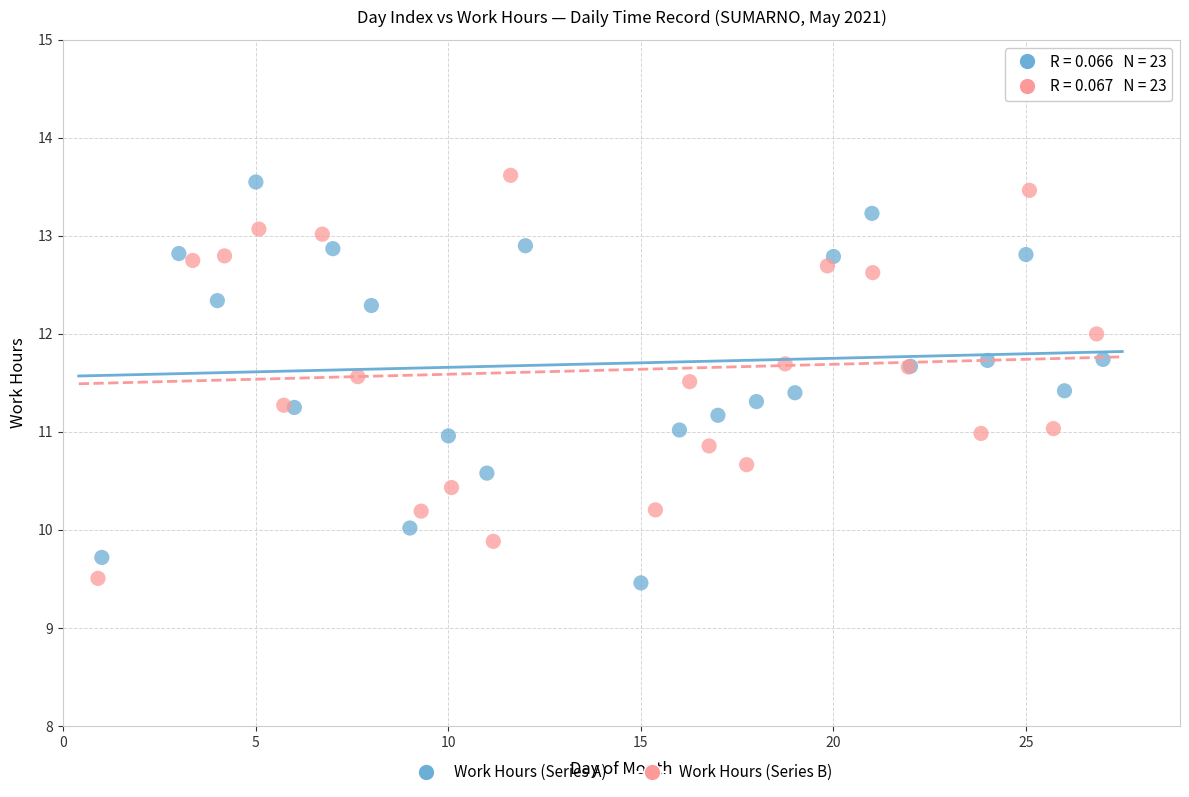

What are all the series names shown in the legend?

Work Hours (Series A), Work Hours (Series B)